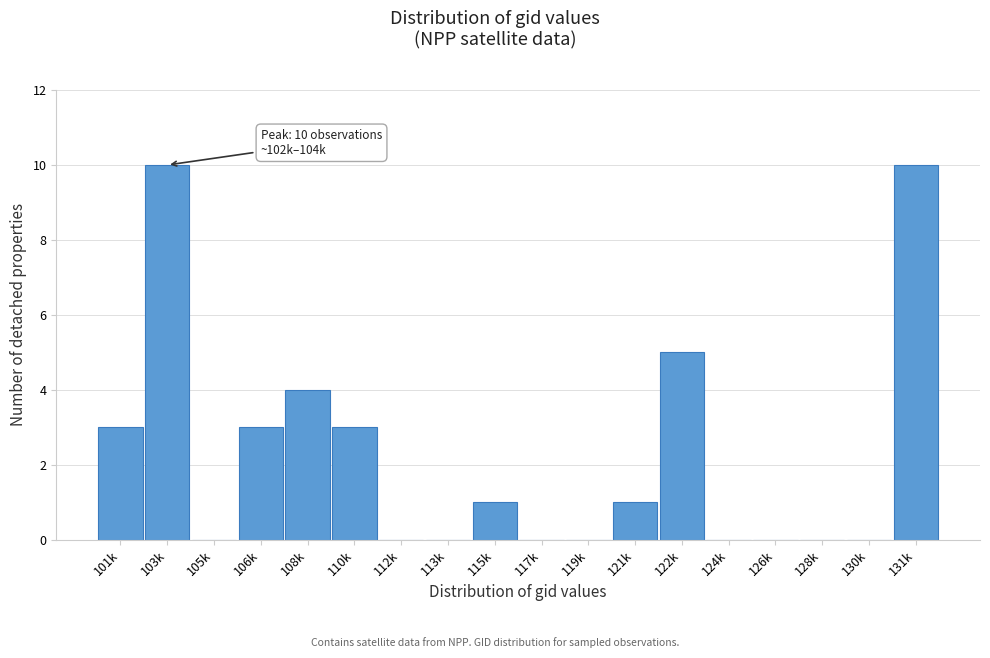

Reading right to left, extract all data points from this chart.

131k=10	130k=0	128k=0	126k=0	124k=0	122k=5	121k=1	119k=0	117k=0	115k=1	113k=0	112k=0	110k=3	108k=4	106k=3	105k=0	103k=10	101k=3